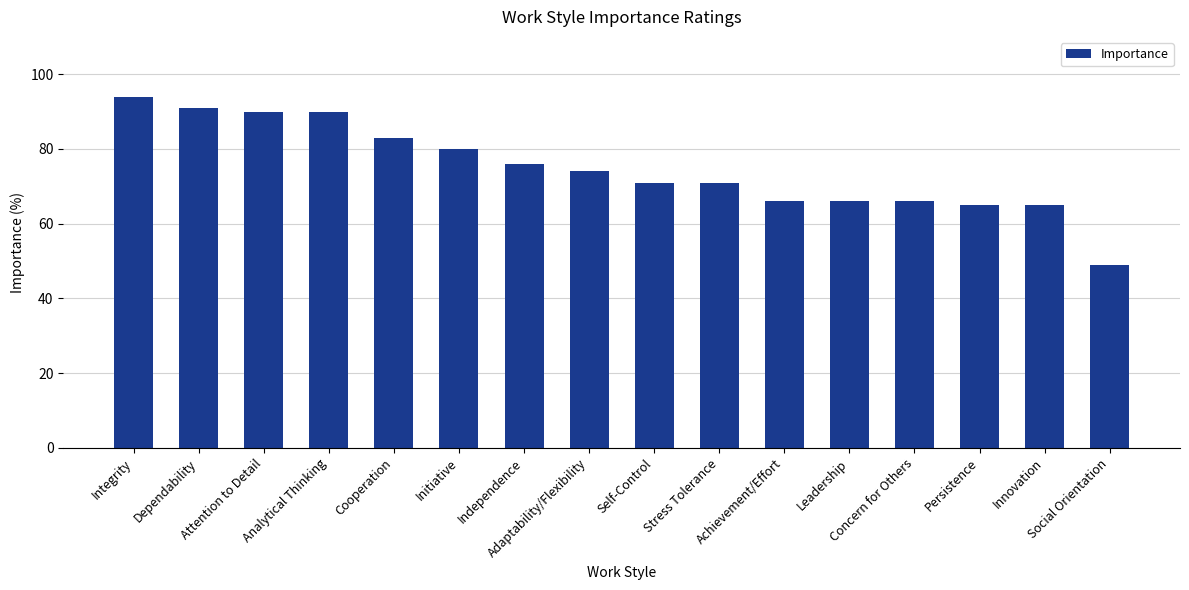

What is the minimum value shown in the chart?

49